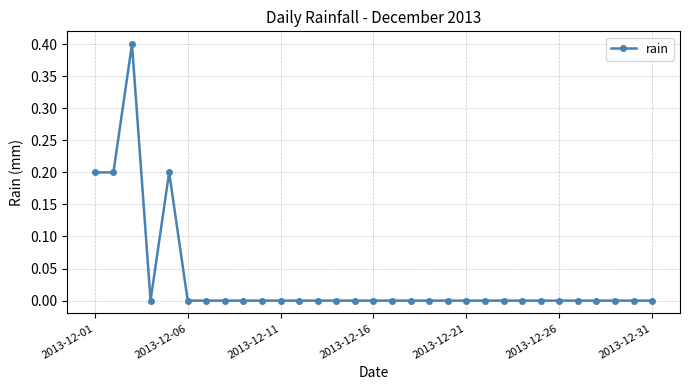

How many values are between 0 and 1?

31